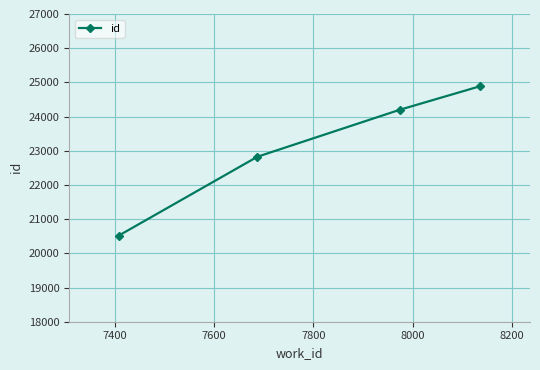

True or false: the data has more than 2 interior local peaks.

False